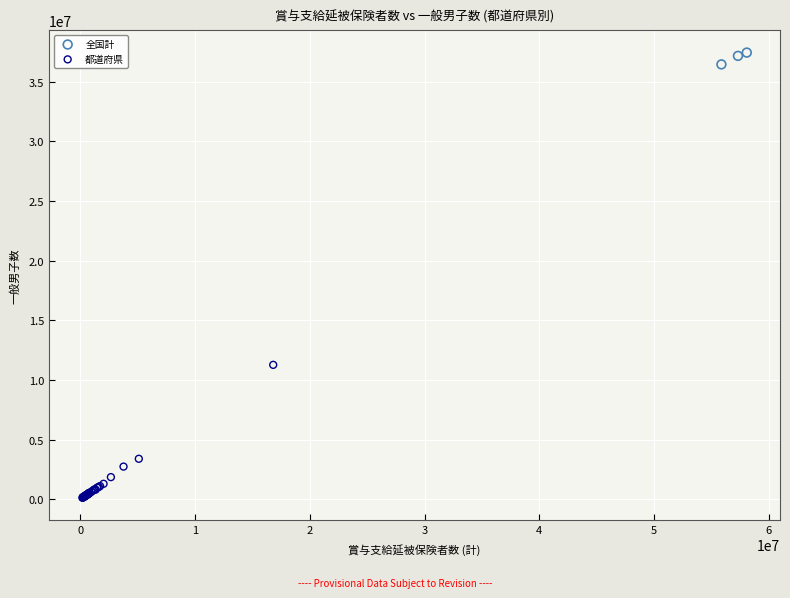

Which series has the widest spread of Y values?

都道府県